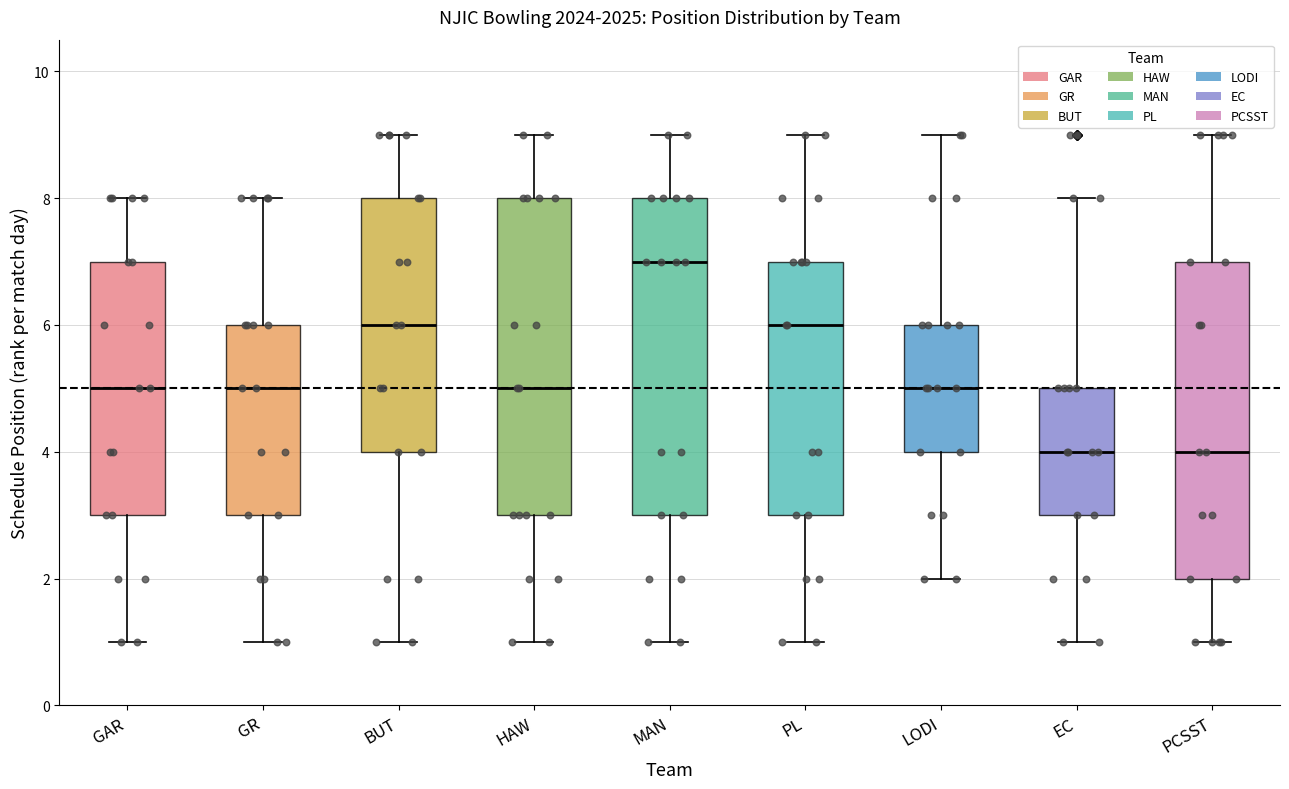

Reading left to right, read every box against the y-axis: the position of its median line, the range the box covers, and the ends of its whiskers. The values are not printed on the chart, so give them approximately, as read against the axis.

GAR: median 5, box 3 to 7, whiskers 1 to 8
GR: median 5, box 3 to 6, whiskers 1 to 8
BUT: median 6, box 4 to 8, whiskers 1 to 9
HAW: median 5, box 3 to 8, whiskers 1 to 9
MAN: median 7, box 3 to 8, whiskers 1 to 9
PL: median 6, box 3 to 7, whiskers 1 to 9
LODI: median 5, box 4 to 6, whiskers 2 to 9
EC: median 4, box 3 to 5, whiskers 1 to 8
PCSST: median 4, box 2 to 7, whiskers 1 to 9